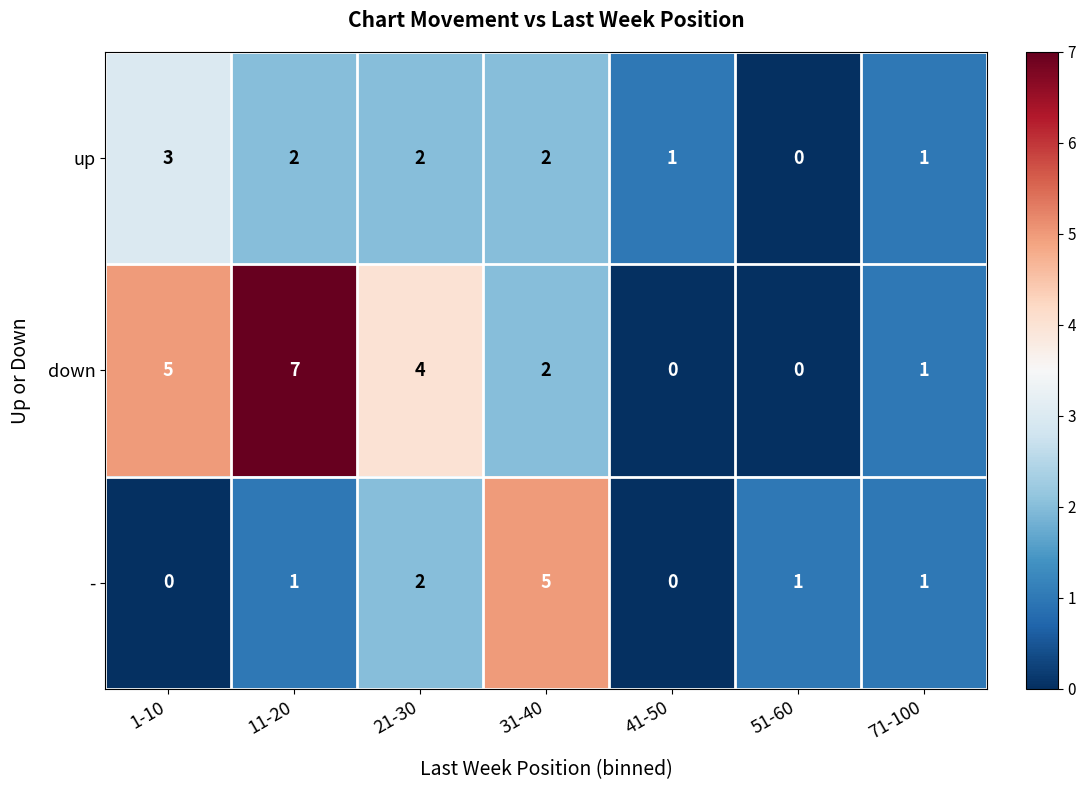

What is the difference between the down values at 21-30 and 51-60?

4